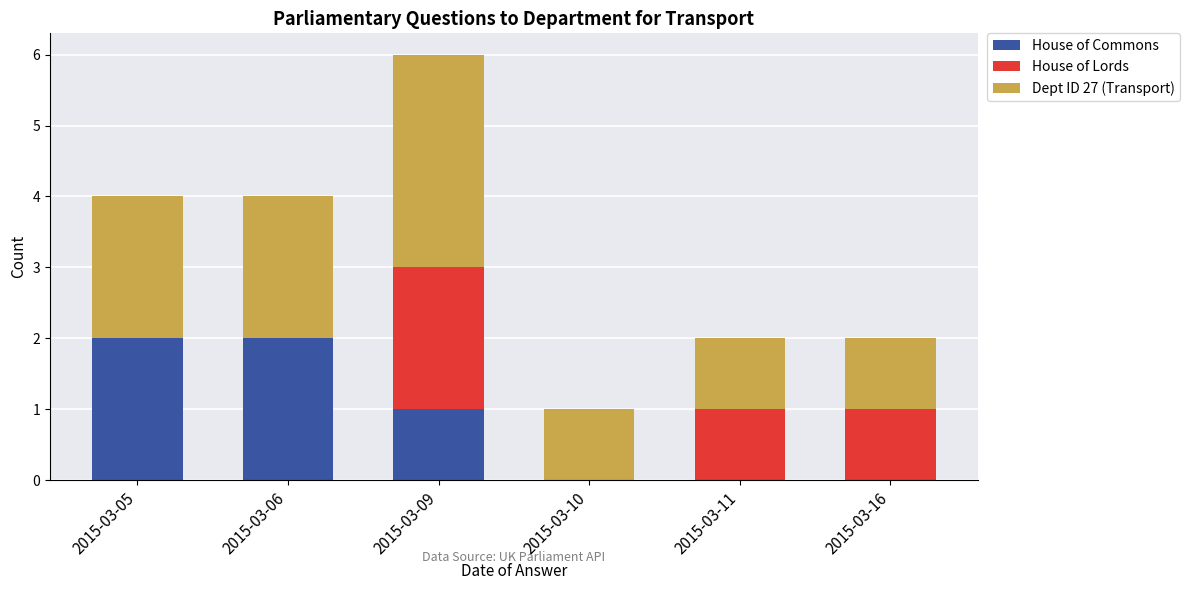

The House of Commons series shows 0 at 2015-03-09. True or false?

False